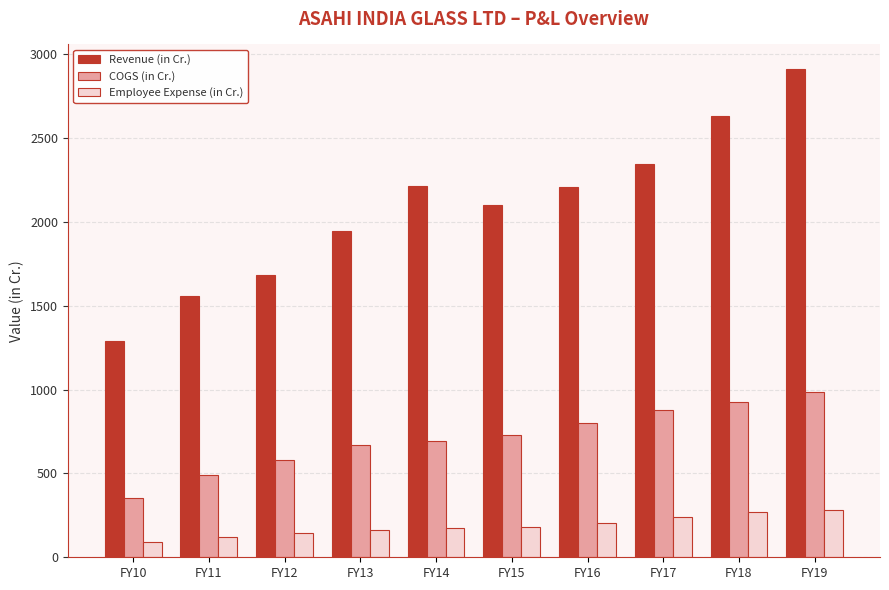

Is it true that Revenue (in Cr.) equals 2913.0 at FY19?

True